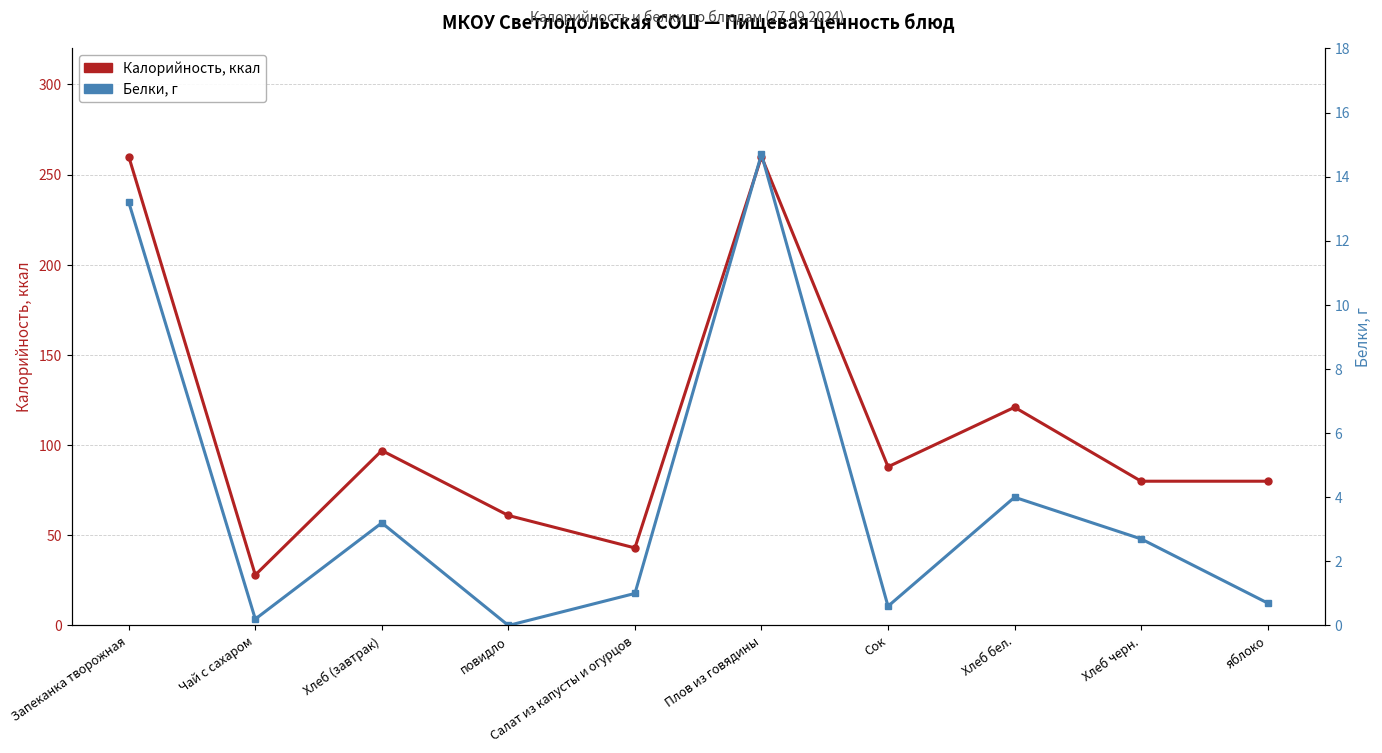

Is it true that Калорийность, ккал equals 260.0 at Плов из говядины?

True